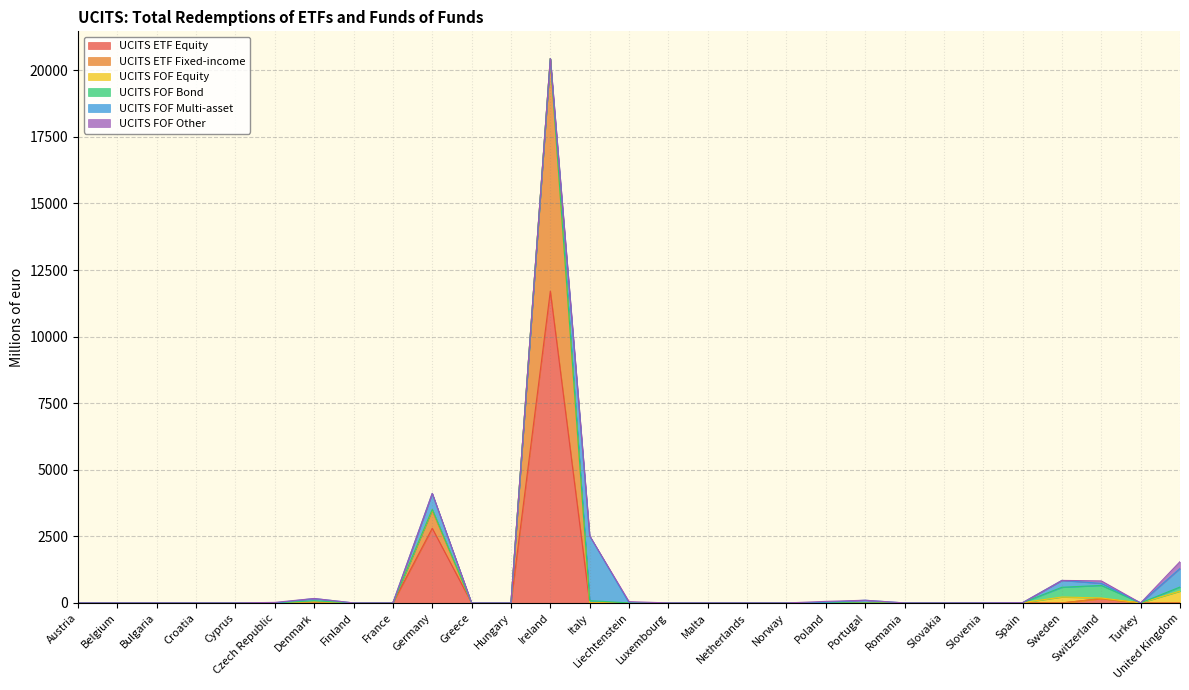

How many times do UCITS FOF Bond and UCITS ETF Equity cross each other?

2